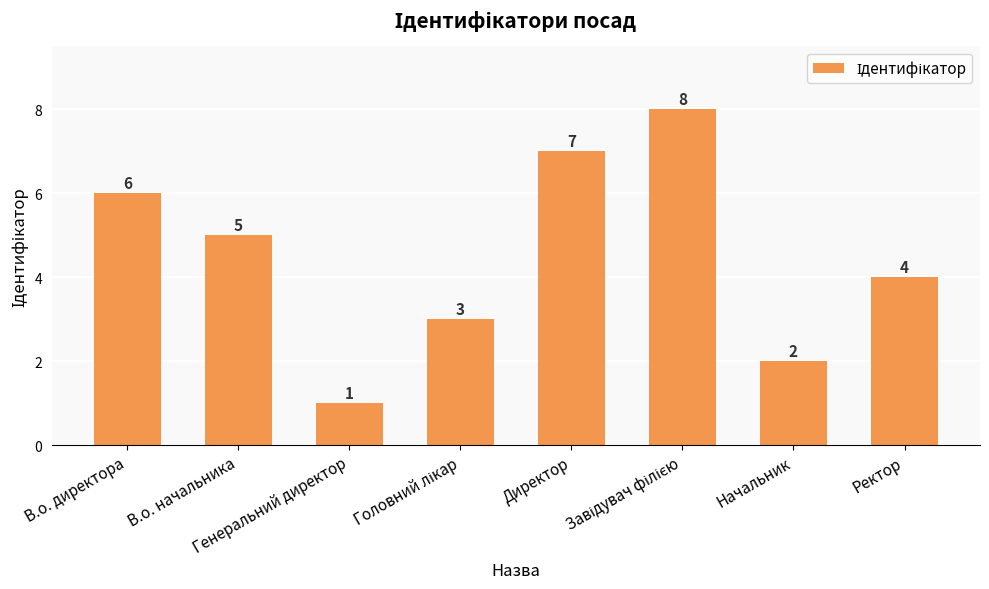

At which label is the value closest to 4?

Ректор